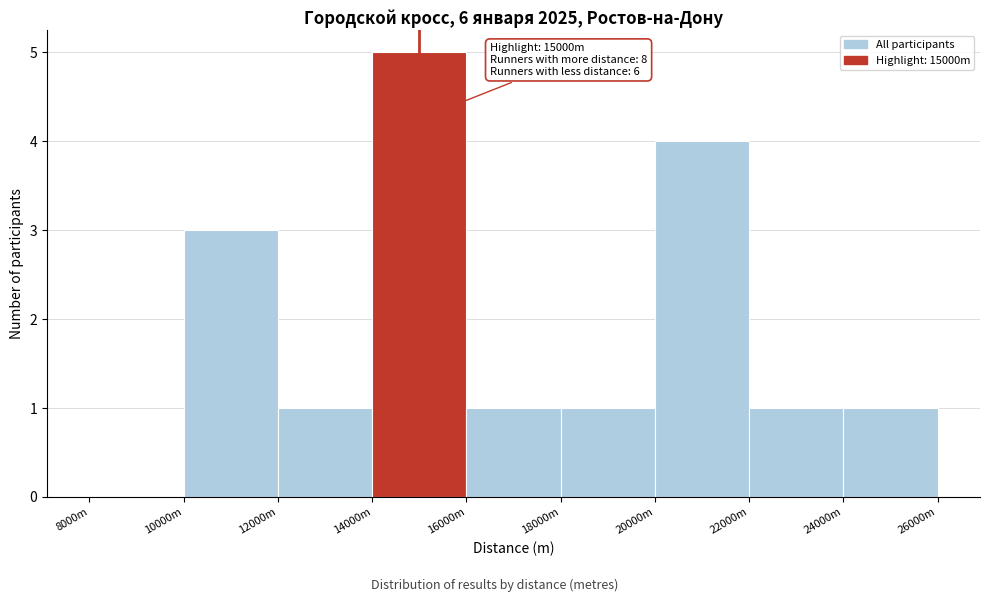

Reading left to right, transcribe all the data shown in this chart.

8000m=0	10000m=3	12000m=1	14000m=5	16000m=1	18000m=1	20000m=4	22000m=1	24000m=1